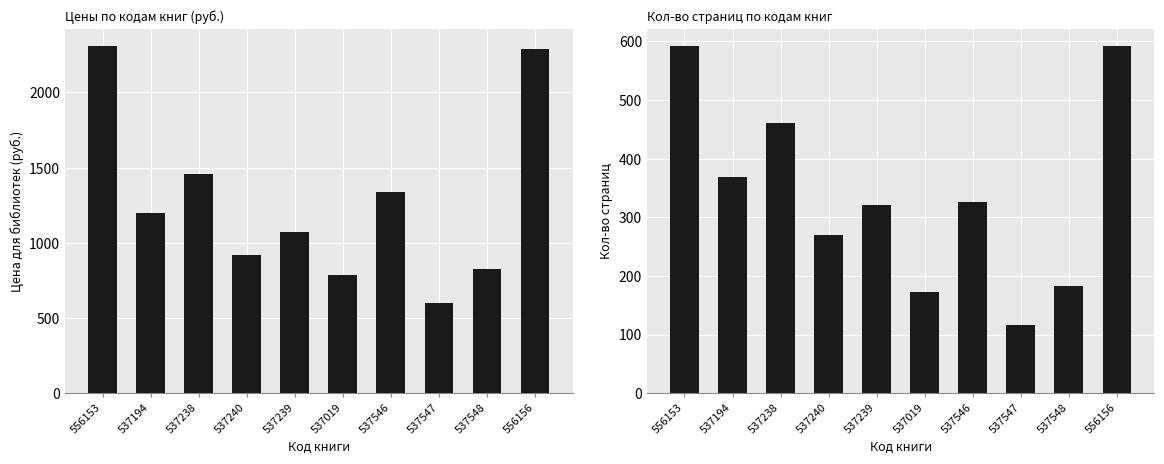

What is the difference between the Кол-во страниц values at 556156 and 537194?

223